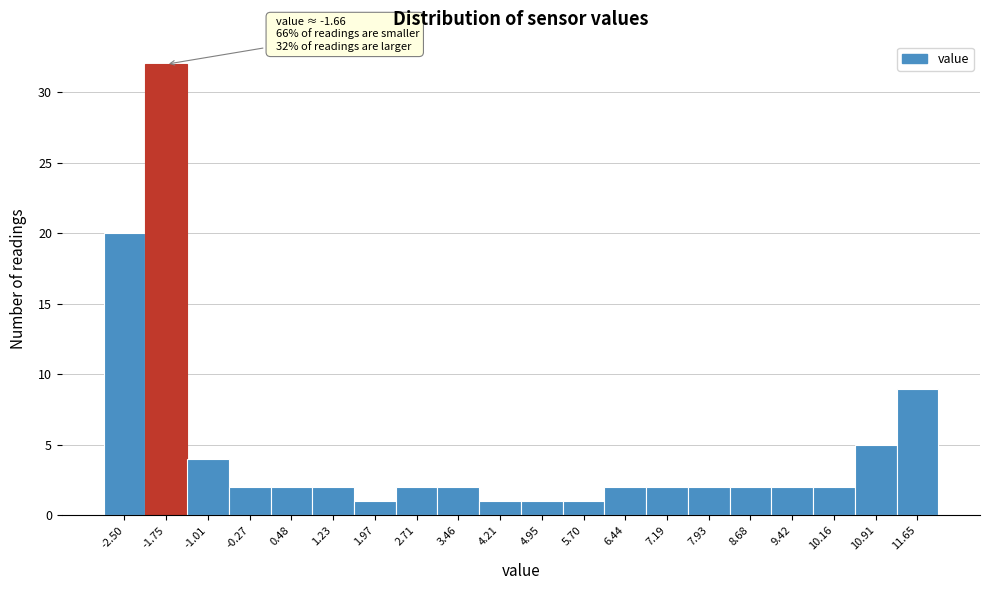

Reading right to left, extract all data points from this chart.

9	5	2	2	2	2	2	2	1	1	1	2	2	1	2	2	2	4	32	20